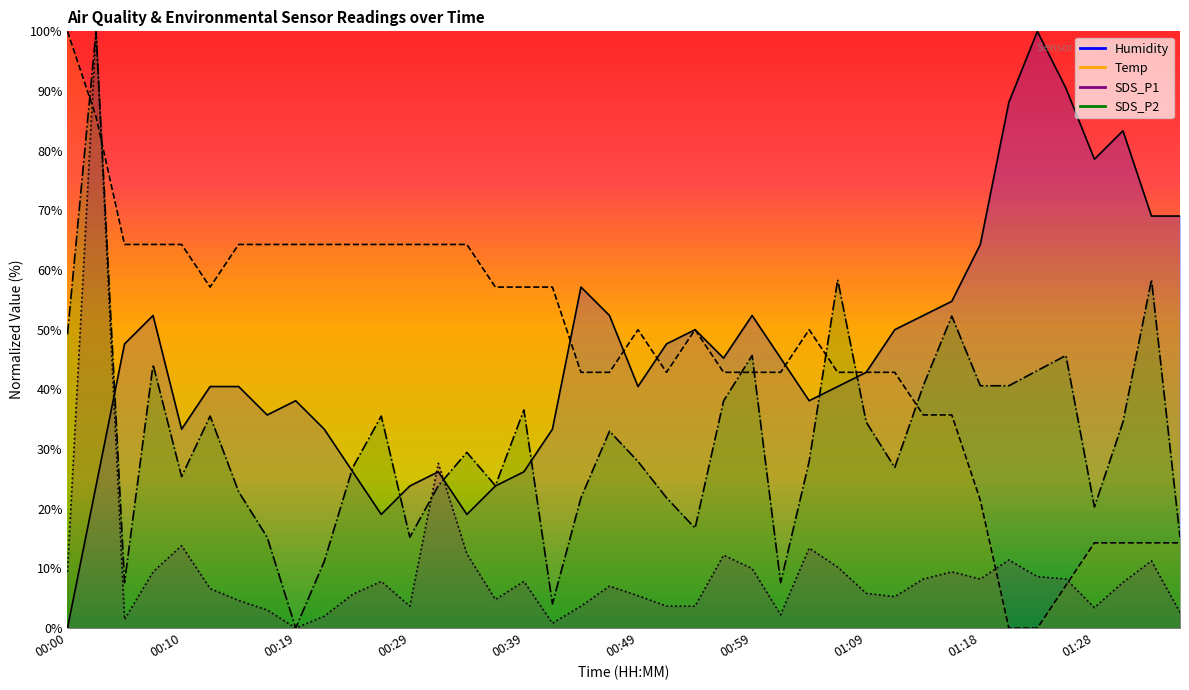

Is it true that SDS_P1 equals 1.0 at 00:29?

False